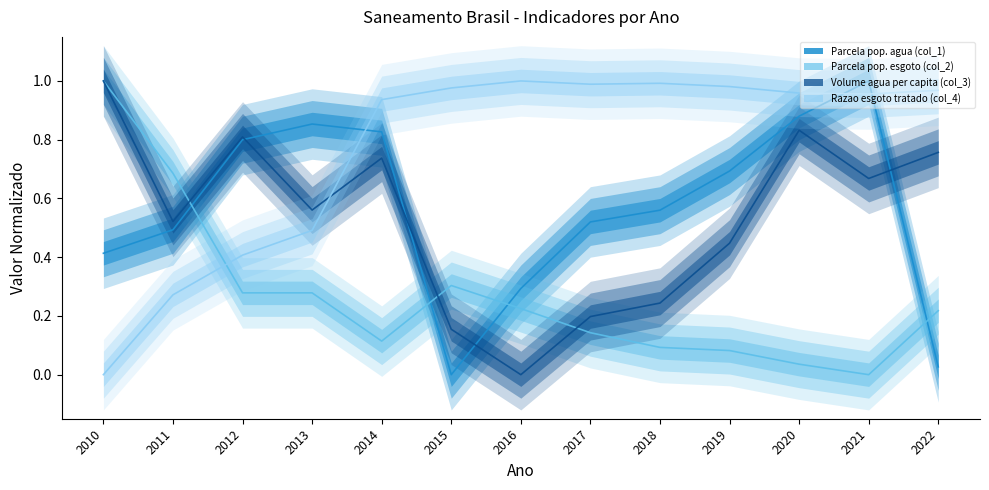

Where do Razao esgoto tratado (col_4) and Parcela pop. agua (col_1) first cross each other?

2013 and 2014